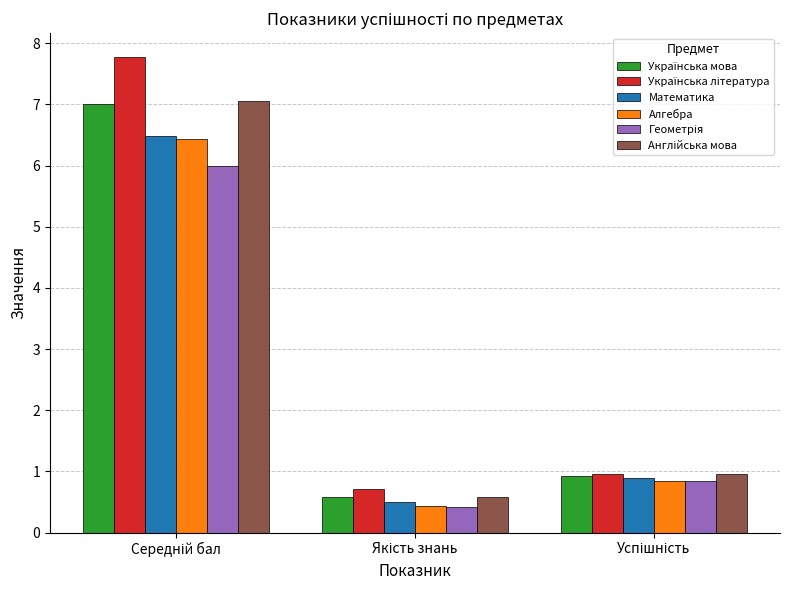

Are the bars grouped side by side (vs. stacked)?

Yes